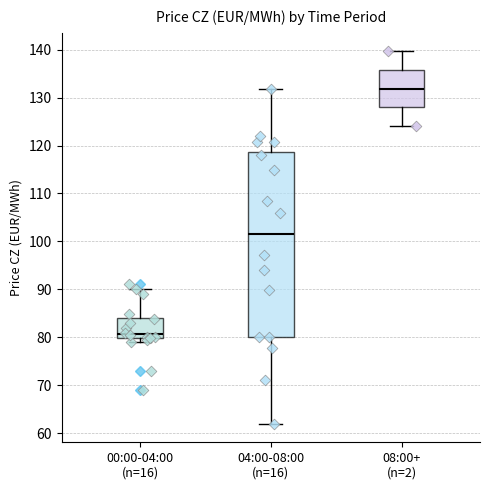

Comparing the boxes themselves (not the whiskers), which one is the tallest?

04:00-08:00 (n=16)